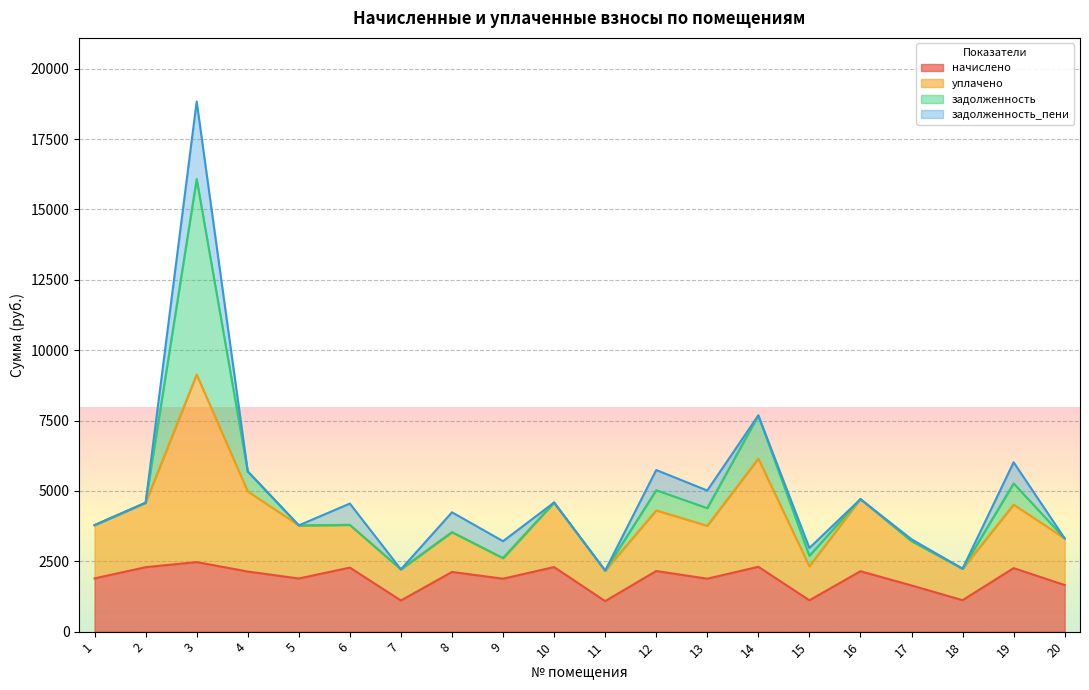

At which label does уплачено first exceed 3791?

2